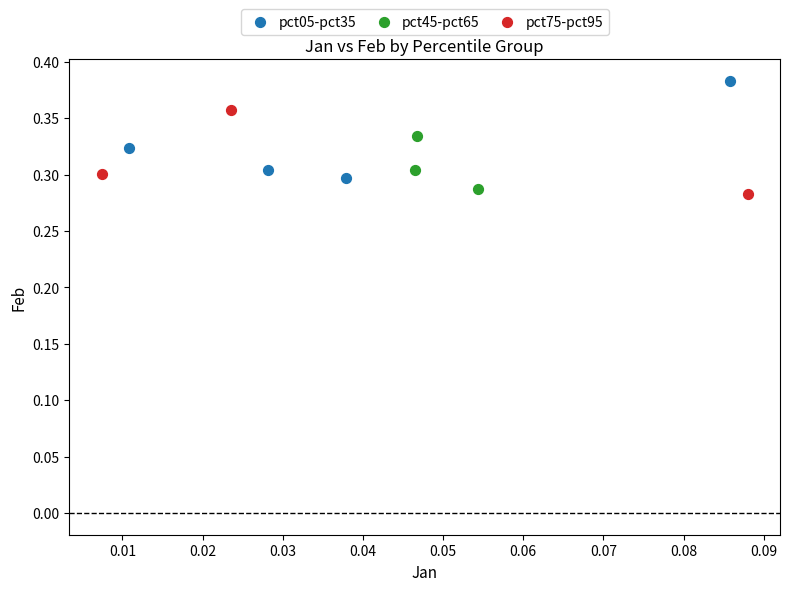

Which series reaches the maximum Y coordinate?

pct05-pct35